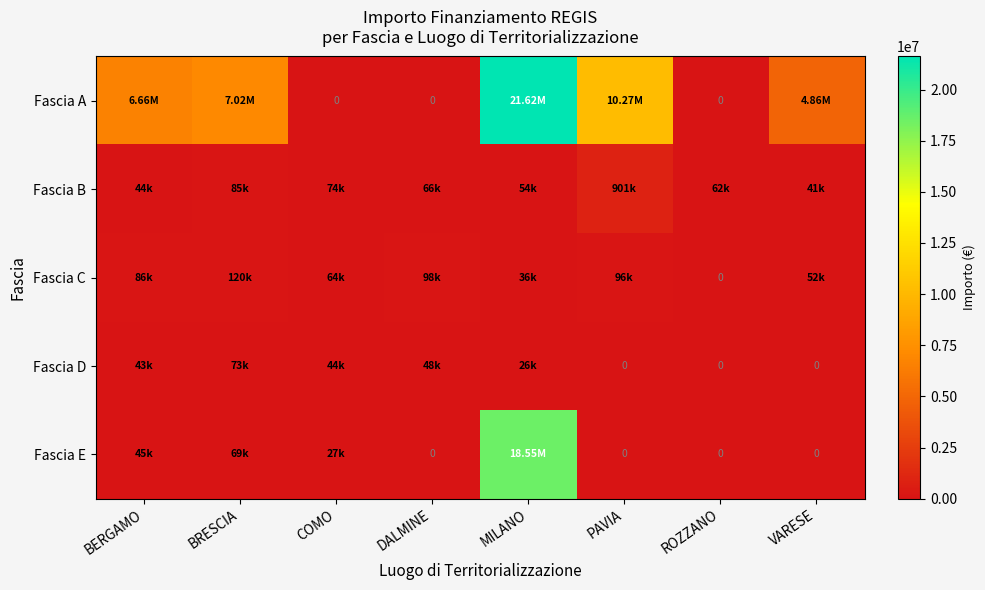

What is the difference between the maximum and minimum values in the Fascia E series?

18552987.0